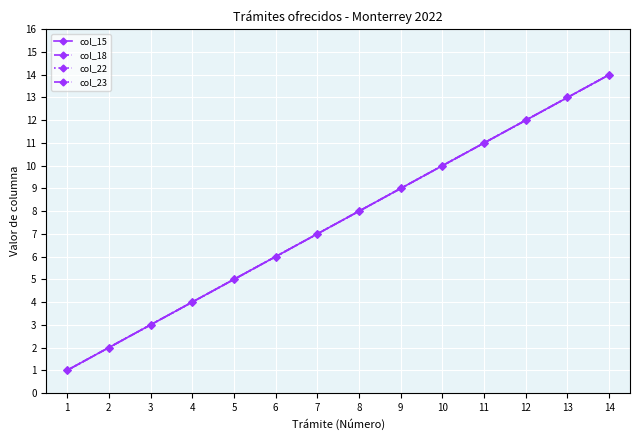

True or false: col_18 and col_22 intersect in this chart.

False